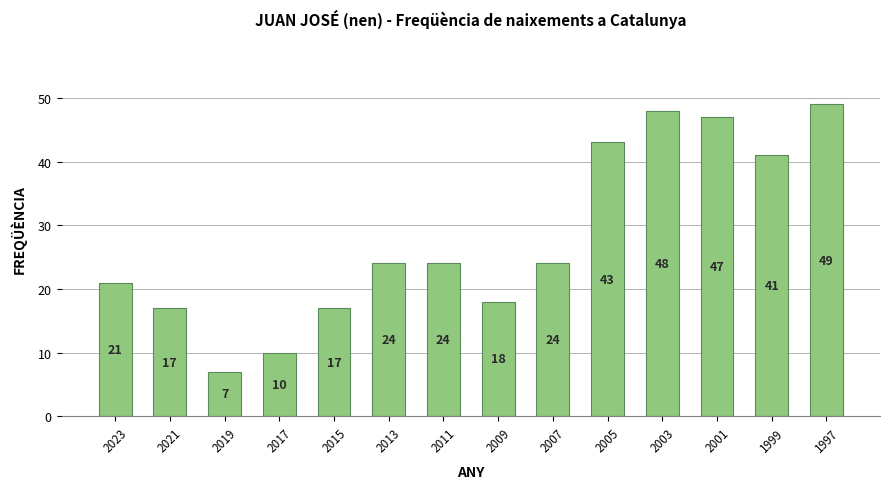

What is the greatest value displayed?

49